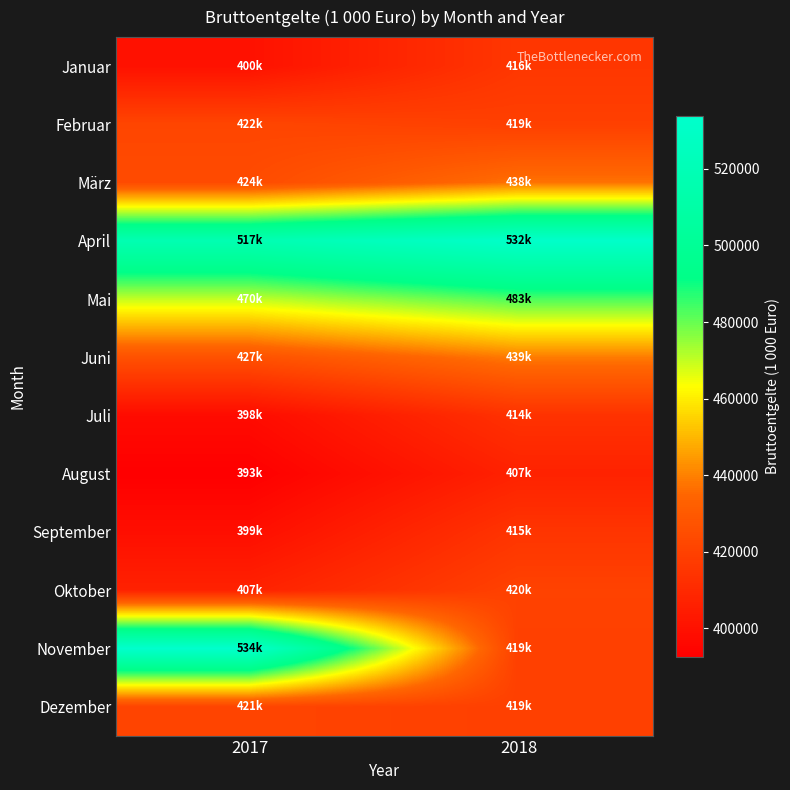

At how many categories does at least one series exceed 530892?

2